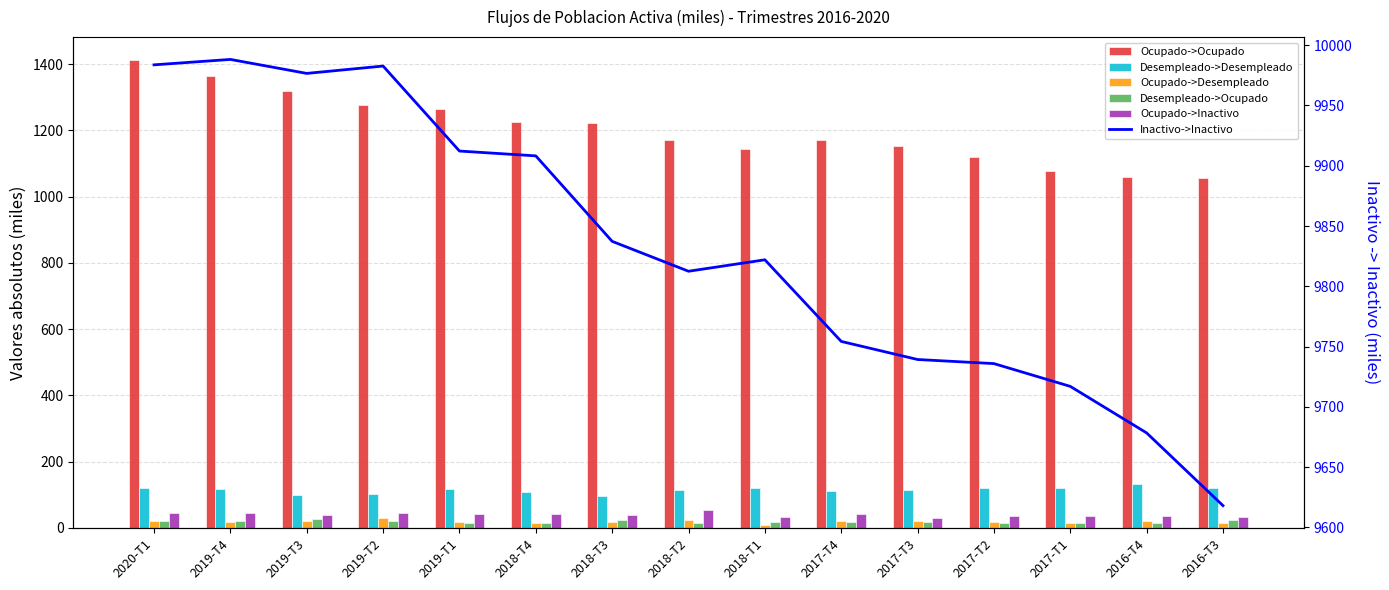

Between 2018-T1 and 2017-T4, which is larger?

2017-T4